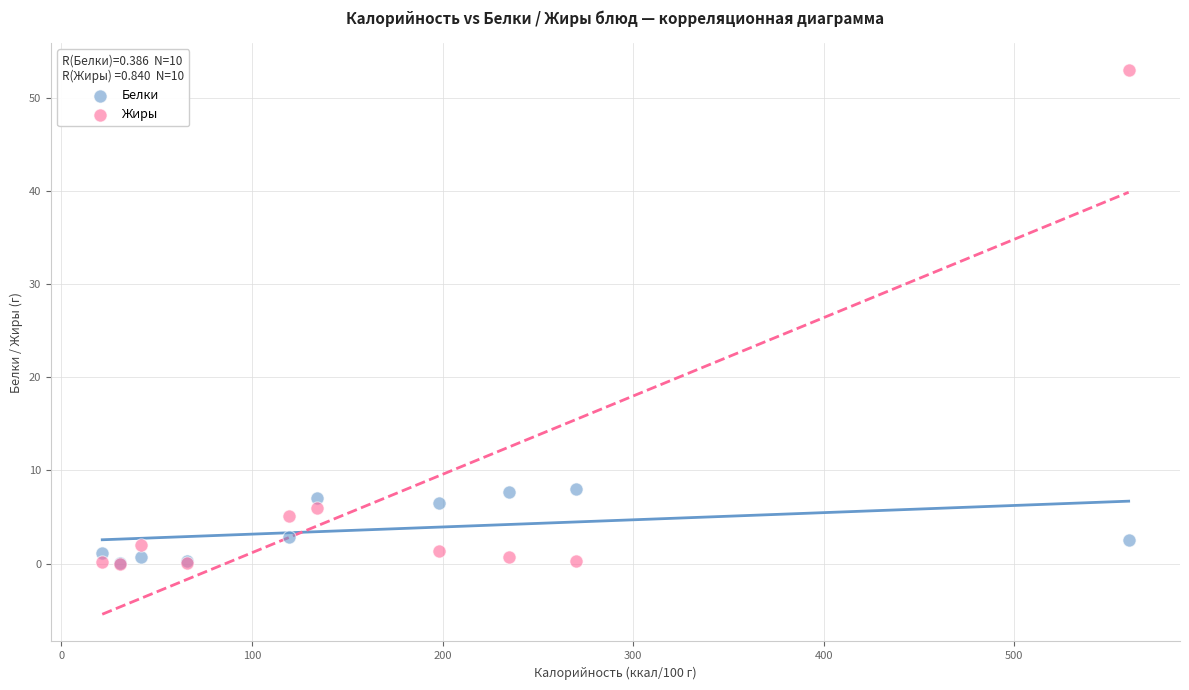

Which series has the largest Y range (max minus min)?

Жиры